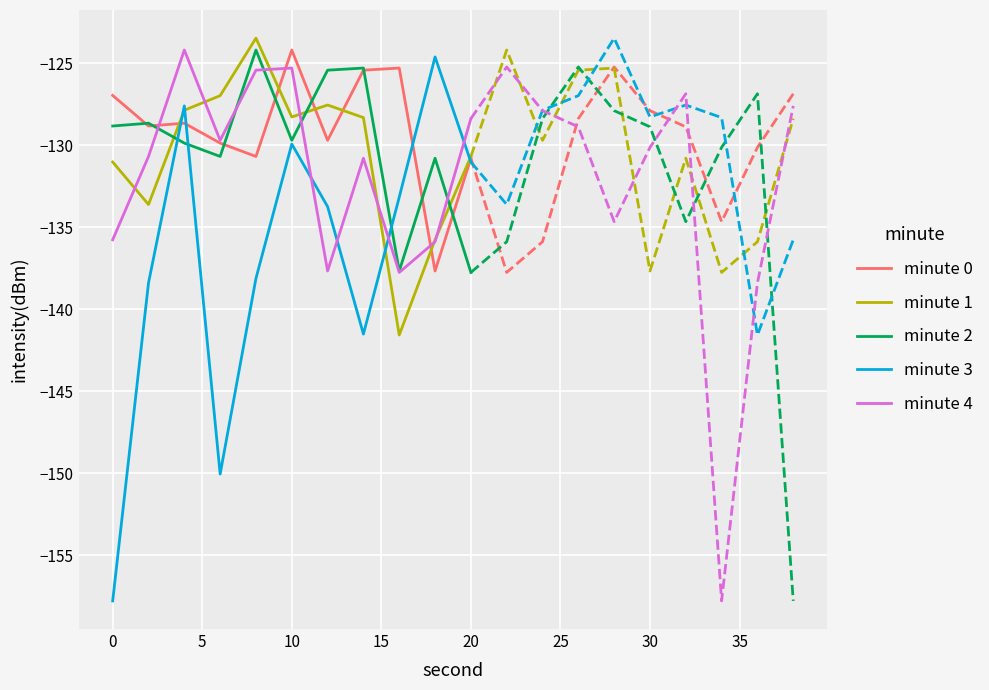

Where is minute 1 nearest to the value -132?

0